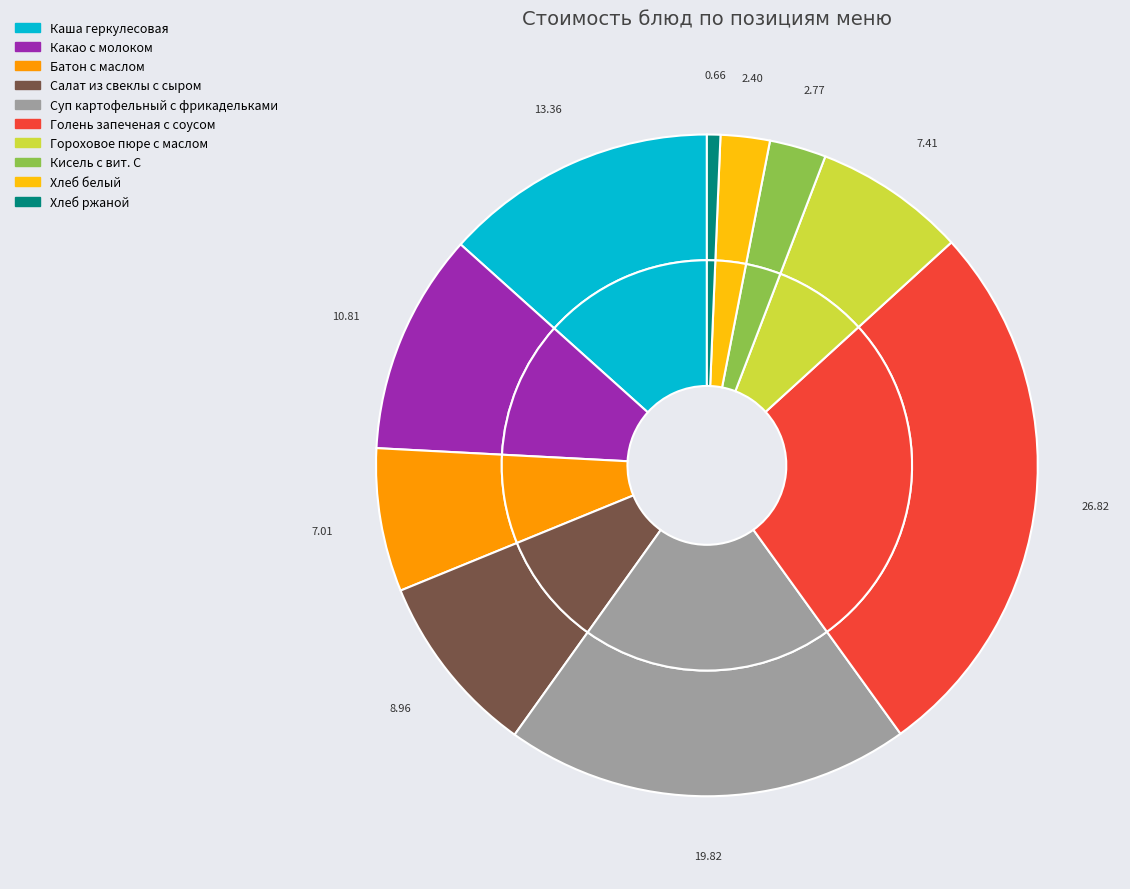

What is the total percentage of Кисель с вит. С and Хлеб белый?

5.2%